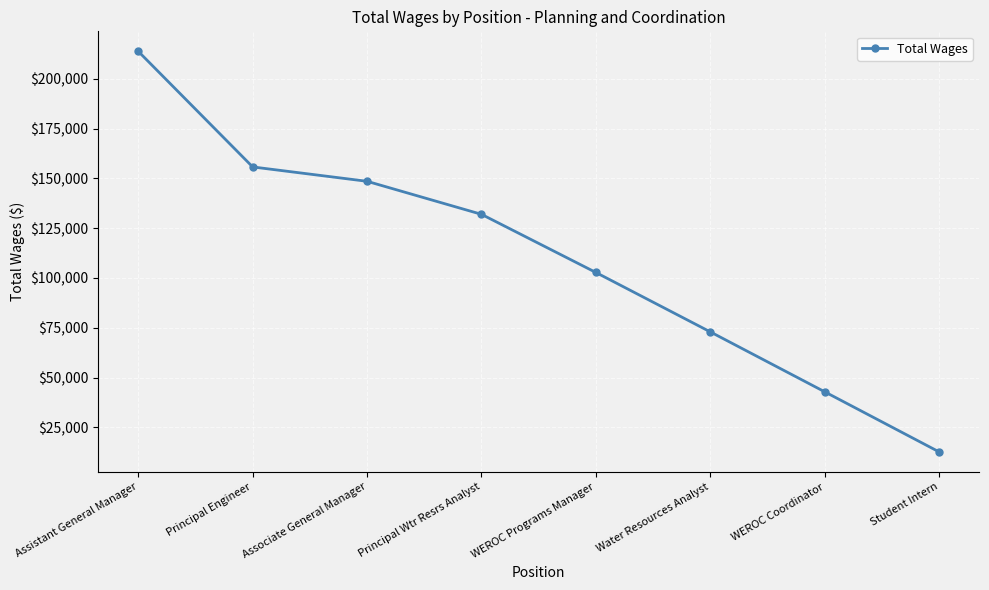

At which label does the data first exceed 131965?

Assistant General Manager